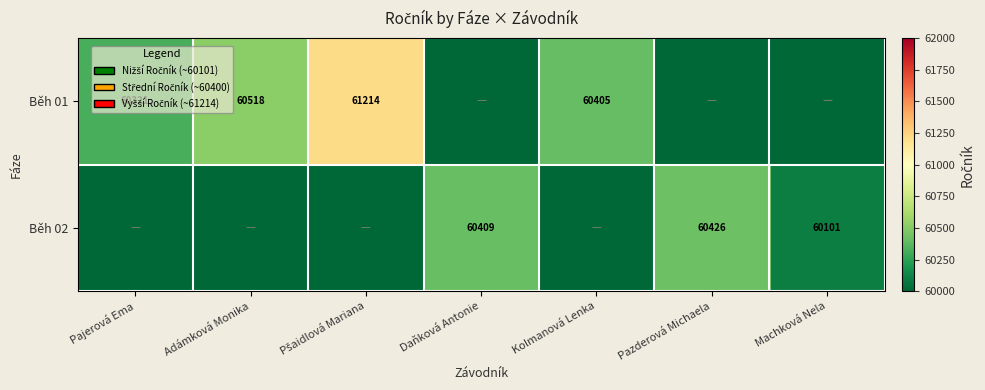

What is the total value across all series at Daňková Antonie?

60409